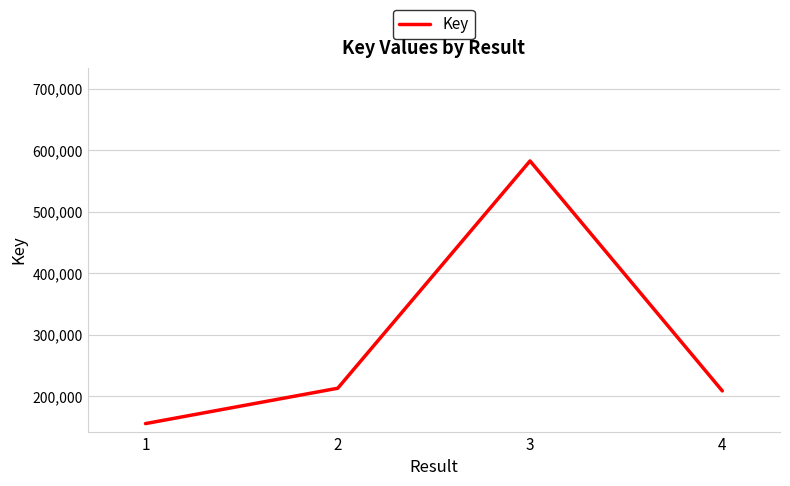

The value at 1 is 155928. True or false?

True